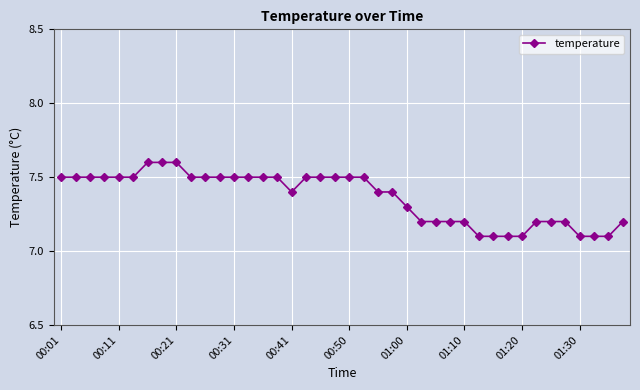

What is the difference between the maximum and minimum values?

0.5